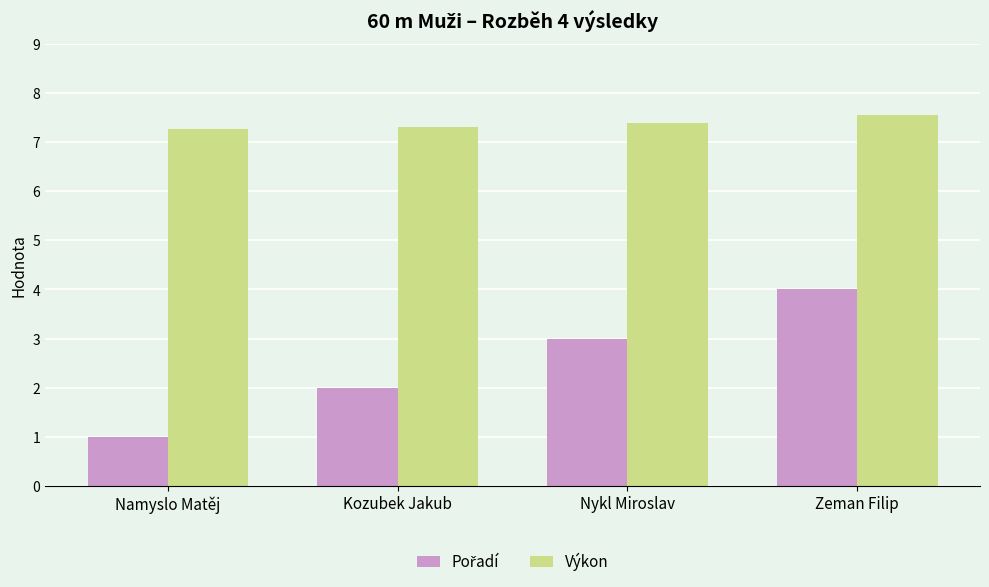

The Výkon series shows 7.3 at Namyslo Matěj. True or false?

True